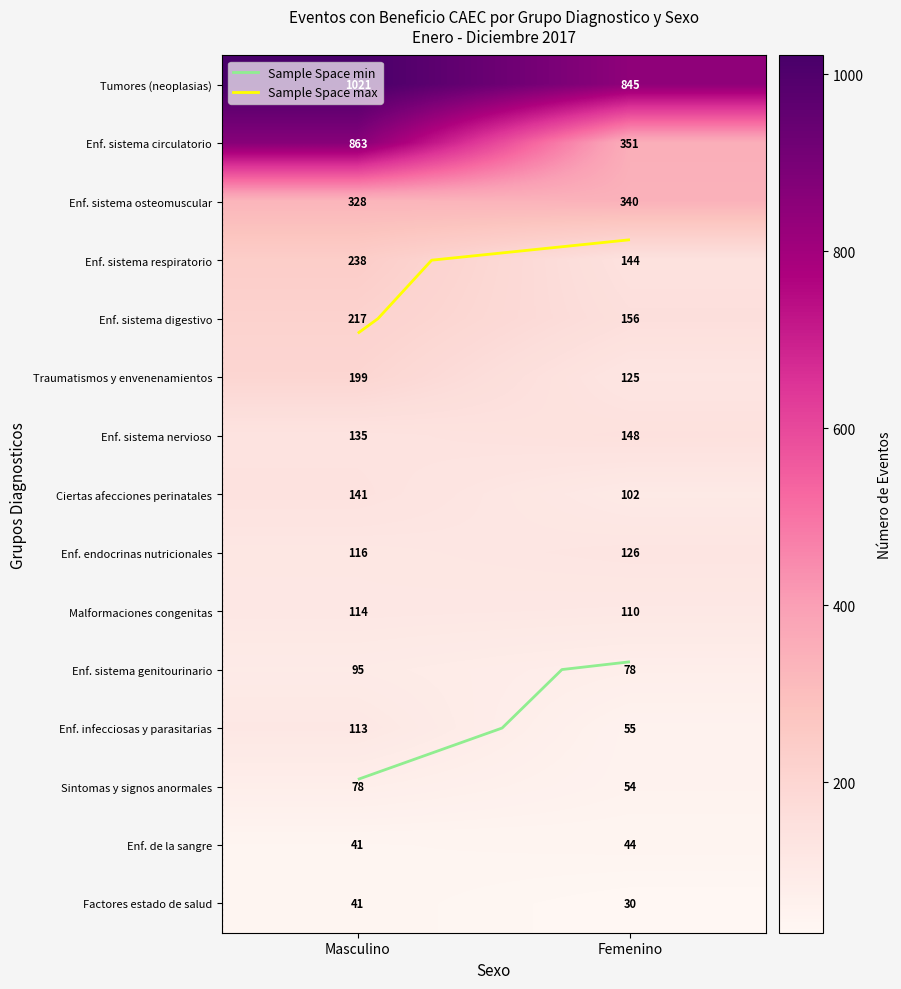

At which category is the sum across all series the highest?

Masculino